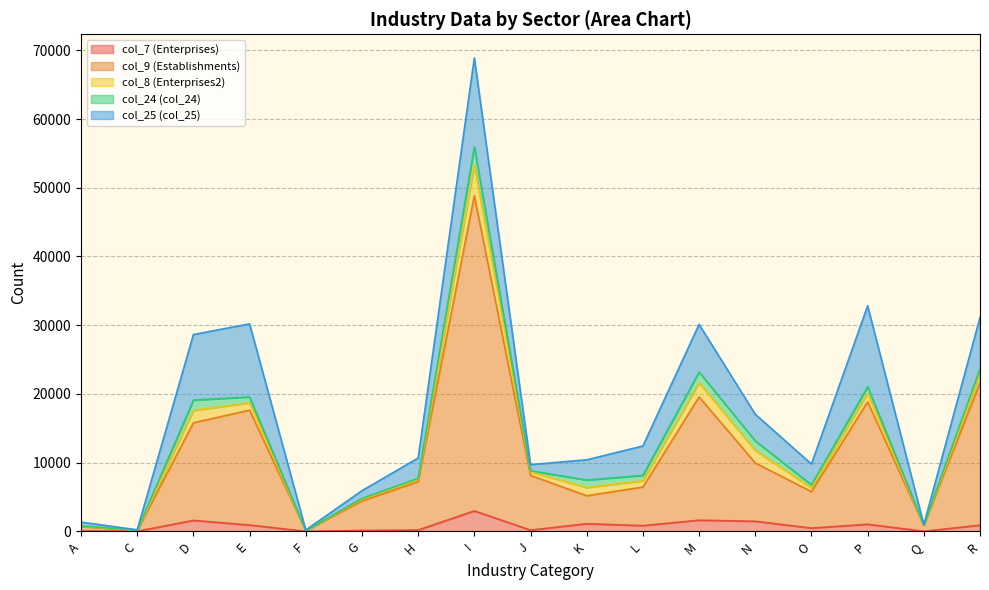

Where is col_7 (Enterprises) nearest to the value 1488?

N